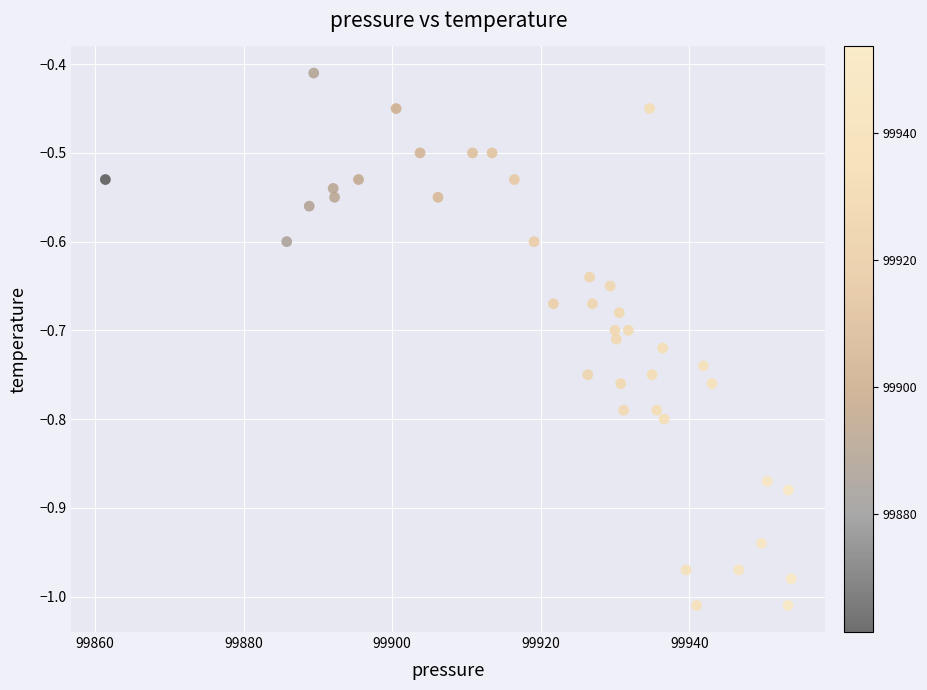

What is the range of Y values (max minus min)?

0.6